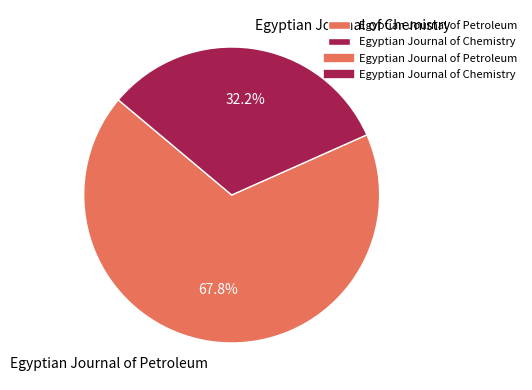

Is there any slice that represents more than half of the pie?

Yes